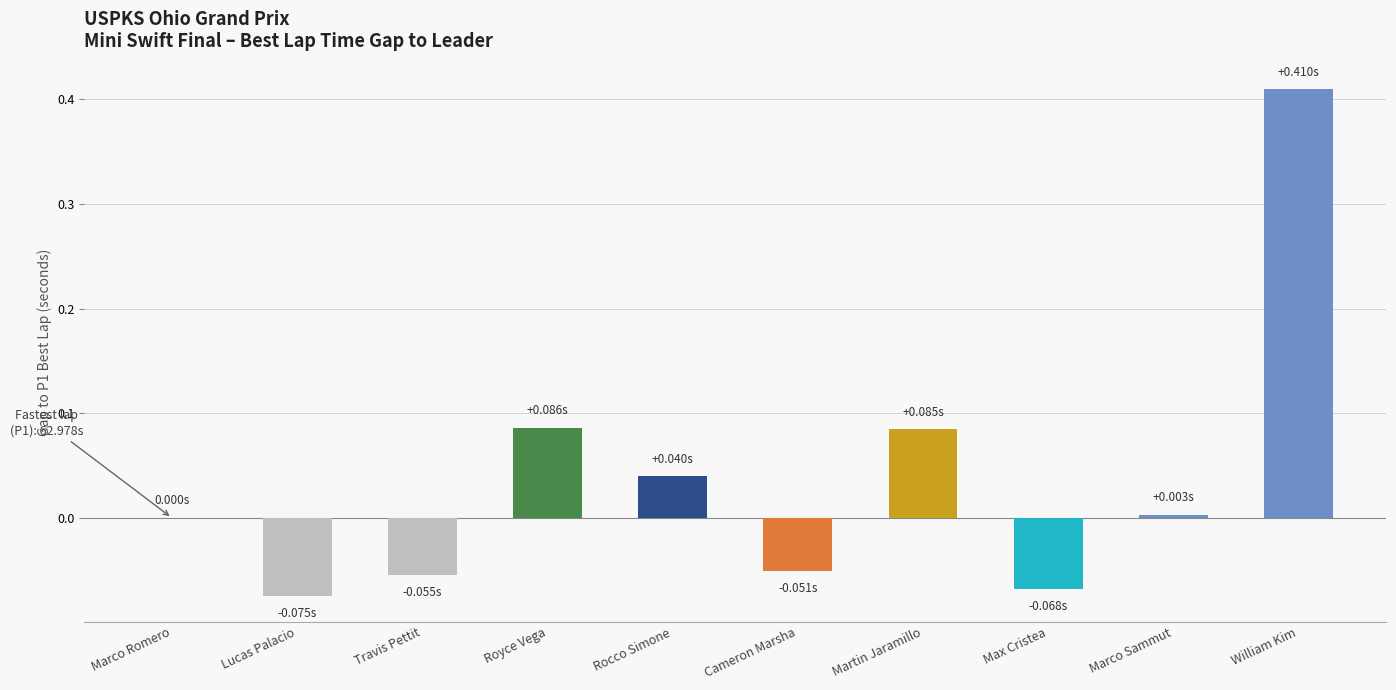

Which category has the lowest value across all series?

Lucas Palacio